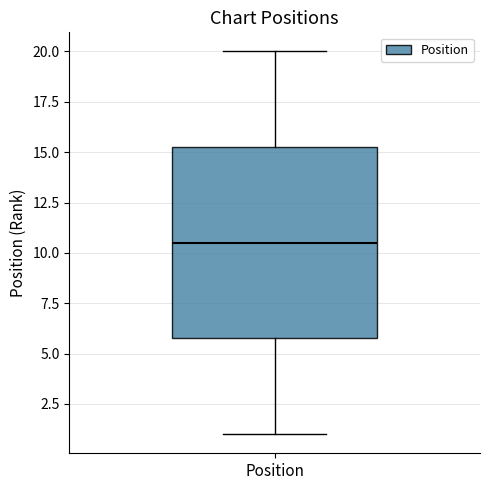

Read this box plot against the y-axis: the position of the median line, the range covered by the box, and the ends of both whiskers. The values are not printed on the chart, so give them approximately, as read against the axis.

median 10.5, box 6.0 to 15.5, whiskers 1.0 to 20.0